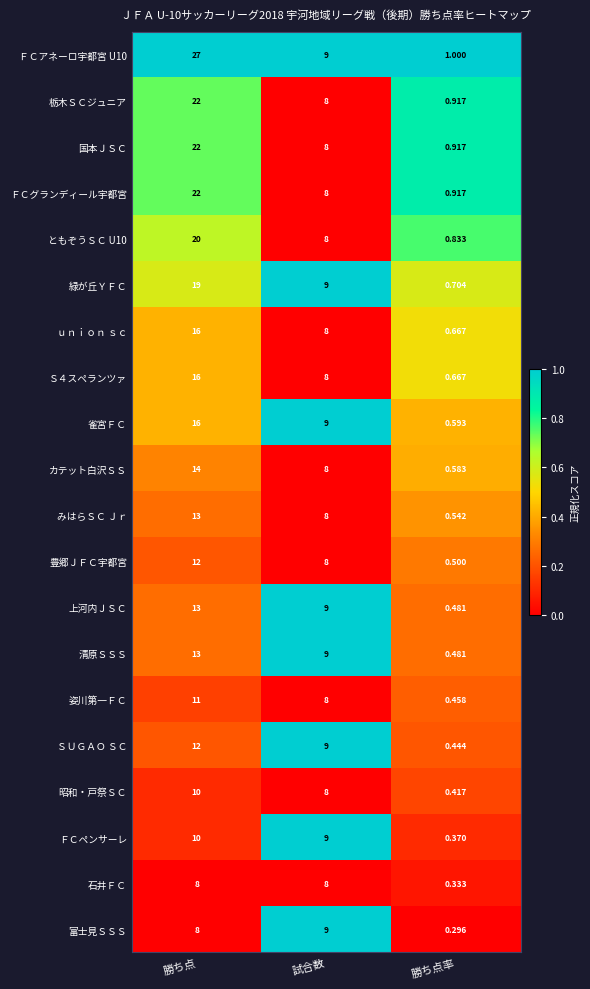

Rank the categories by ＳＵＧＡＯ ＳＣ value from highest to lowest.

勝ち点, 試合数, 勝ち点率